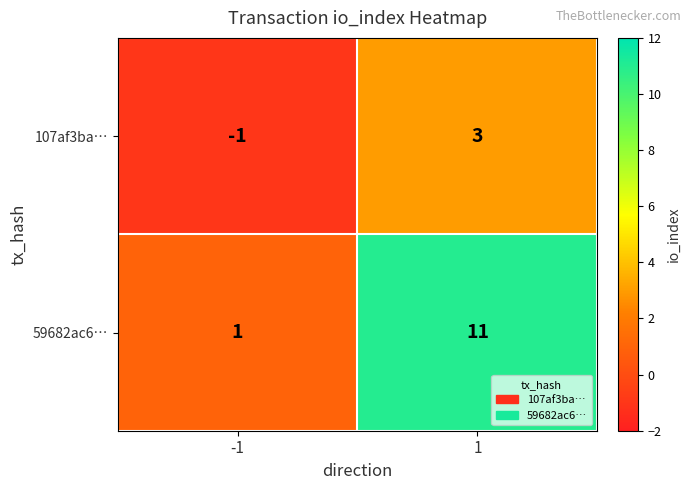

Reading left to right, extract all data points from this chart.

107af3ba…: -1	3
59682ac6…: 1	11